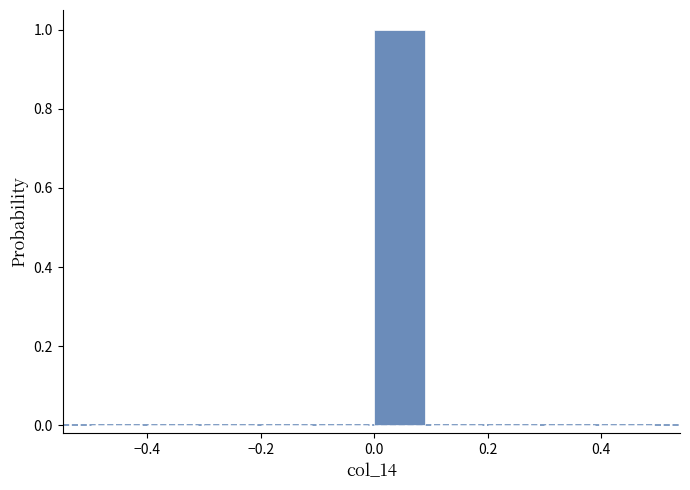

Reading left to right, transcribe this chart: for each bar, give the range it covers on the x-axis and its height. The values are not printed on the chart, so give them approximately, as read against the axis.

-0.5 to -0.4: 0
-0.4 to -0.3: 0
-0.3 to -0.2: 0
-0.2 to -0.1: 0
-0.1 to 0.0: 0
0.0 to 0.1: 1
0.1 to 0.2: 0
0.2 to 0.3: 0
0.3 to 0.4: 0
0.4 to 0.5: 0